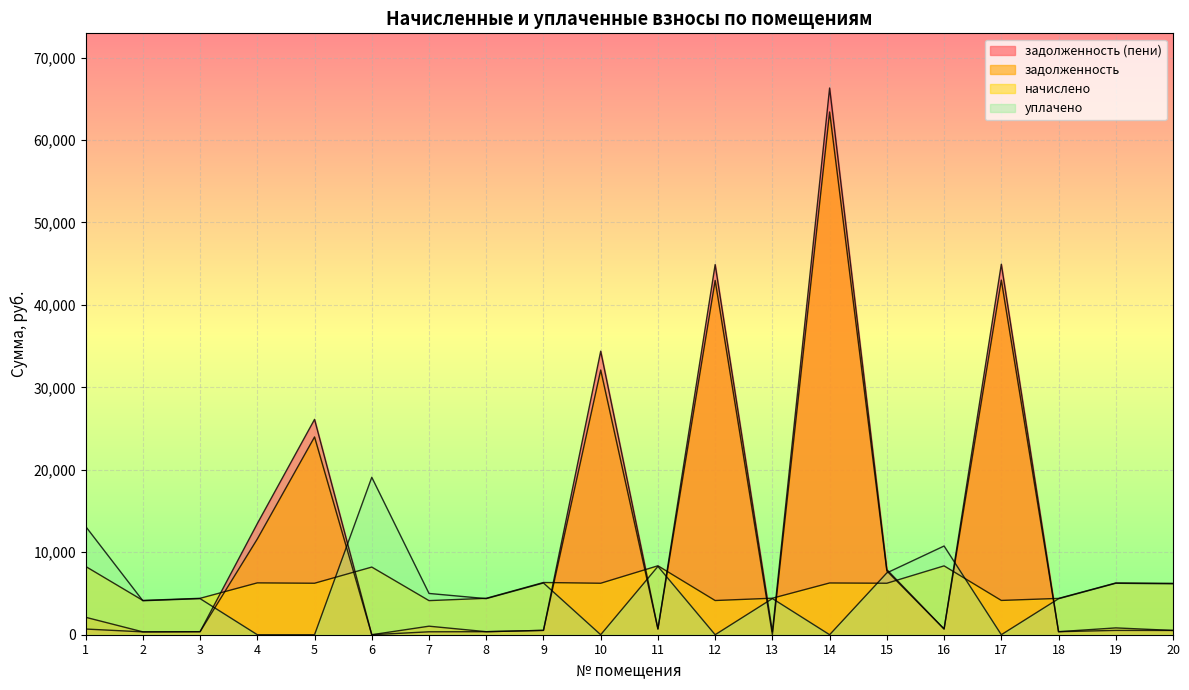

Is the value of начислено at 17 greater than the value of задолженность_пени at 19?

Yes